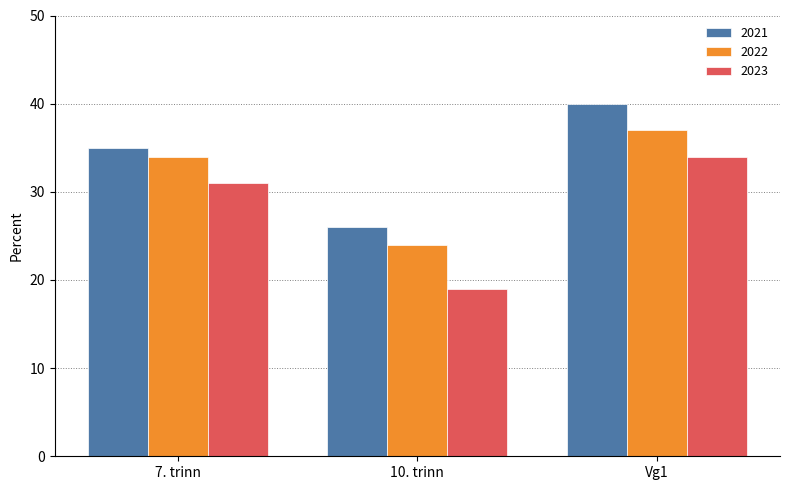

List the series in order of their peak value, highest first.

2021, 2022, 2023